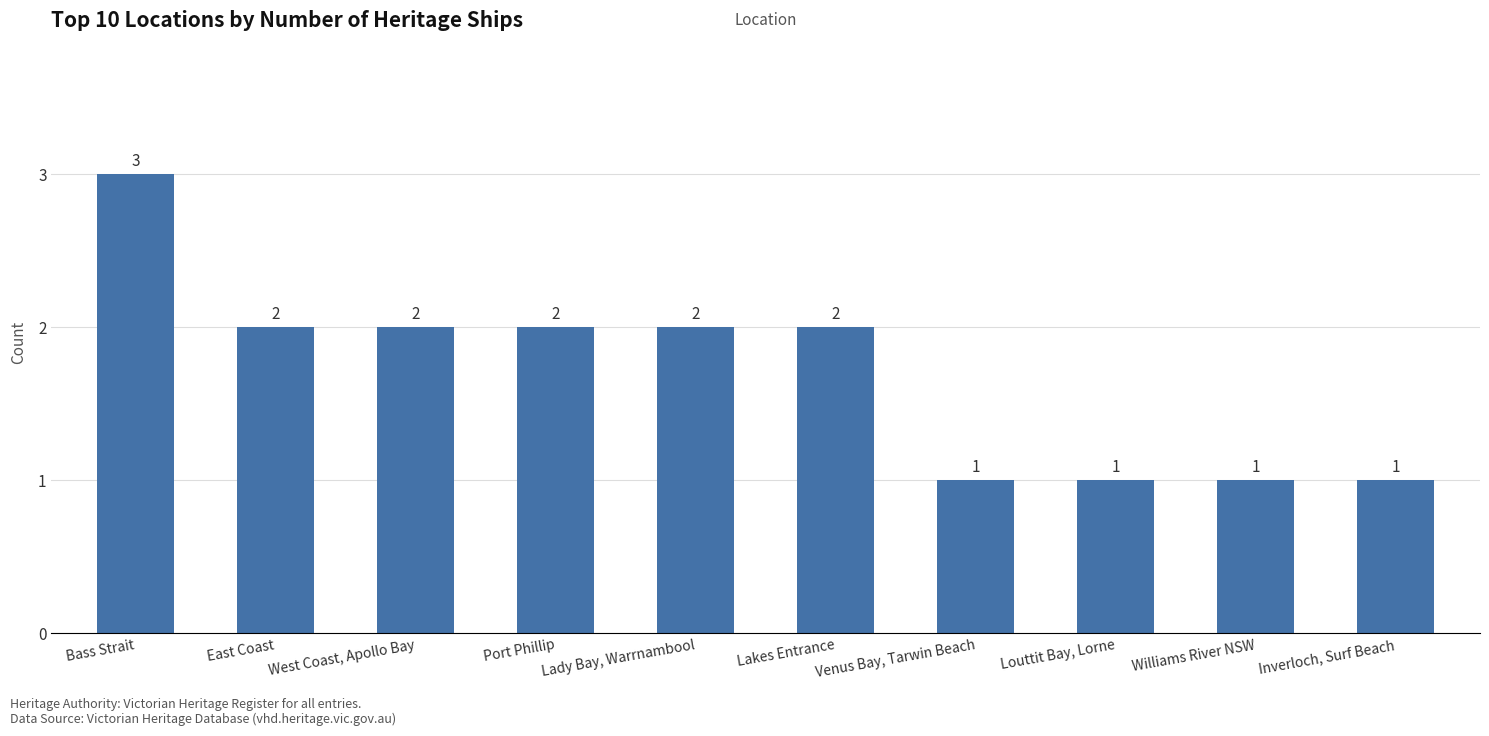

What is the difference between the values at Bass Strait and Venus Bay, Tarwin Beach?

2